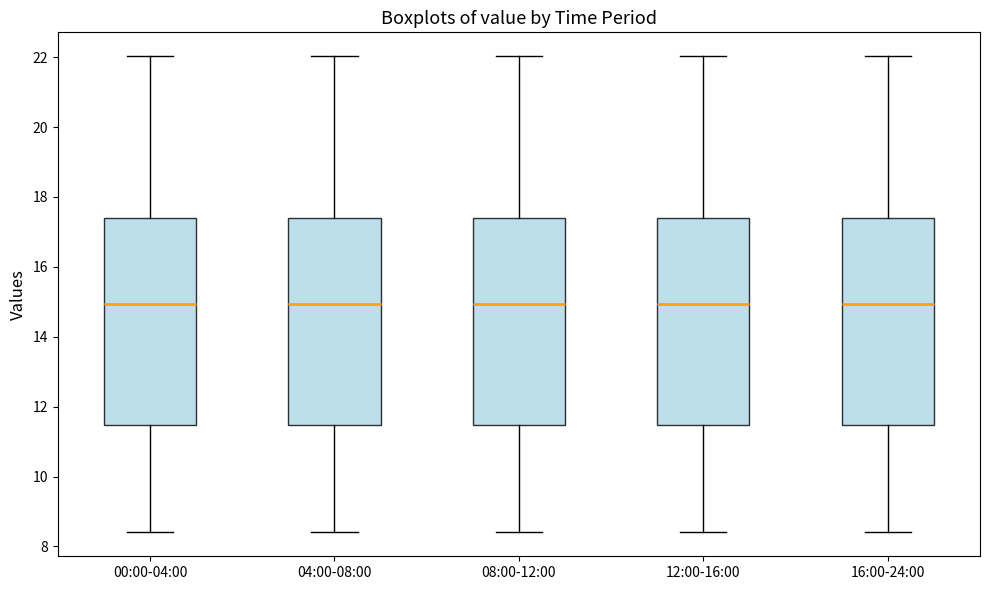

Reading left to right, read every box against the y-axis: the position of its median line, the range the box covers, and the ends of its whiskers. The values are not printed on the chart, so give them approximately, as read against the axis.

00:00-04:00: median 15.0, box 11.4 to 17.4, whiskers 8.4 to 22.0
04:00-08:00: median 15.0, box 11.4 to 17.4, whiskers 8.4 to 22.0
08:00-12:00: median 15.0, box 11.4 to 17.4, whiskers 8.4 to 22.0
12:00-16:00: median 15.0, box 11.4 to 17.4, whiskers 8.4 to 22.0
16:00-24:00: median 15.0, box 11.4 to 17.4, whiskers 8.4 to 22.0